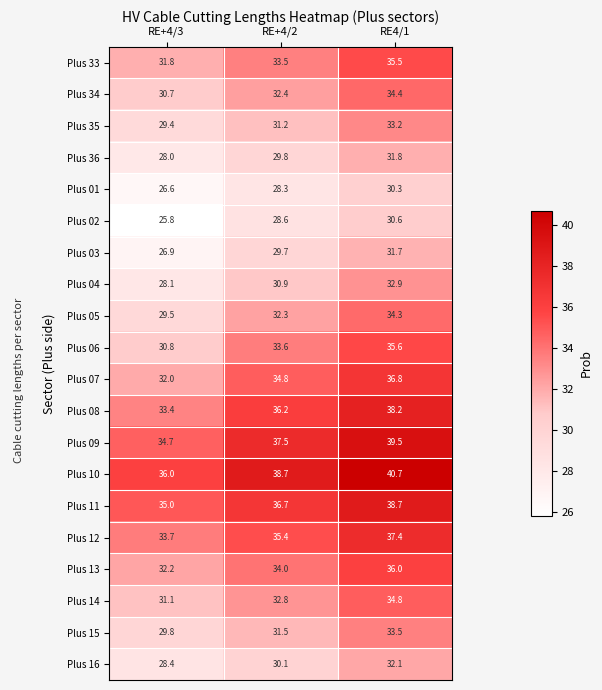

What is the difference between the highest and lowest values at RE+4/2?

10.4